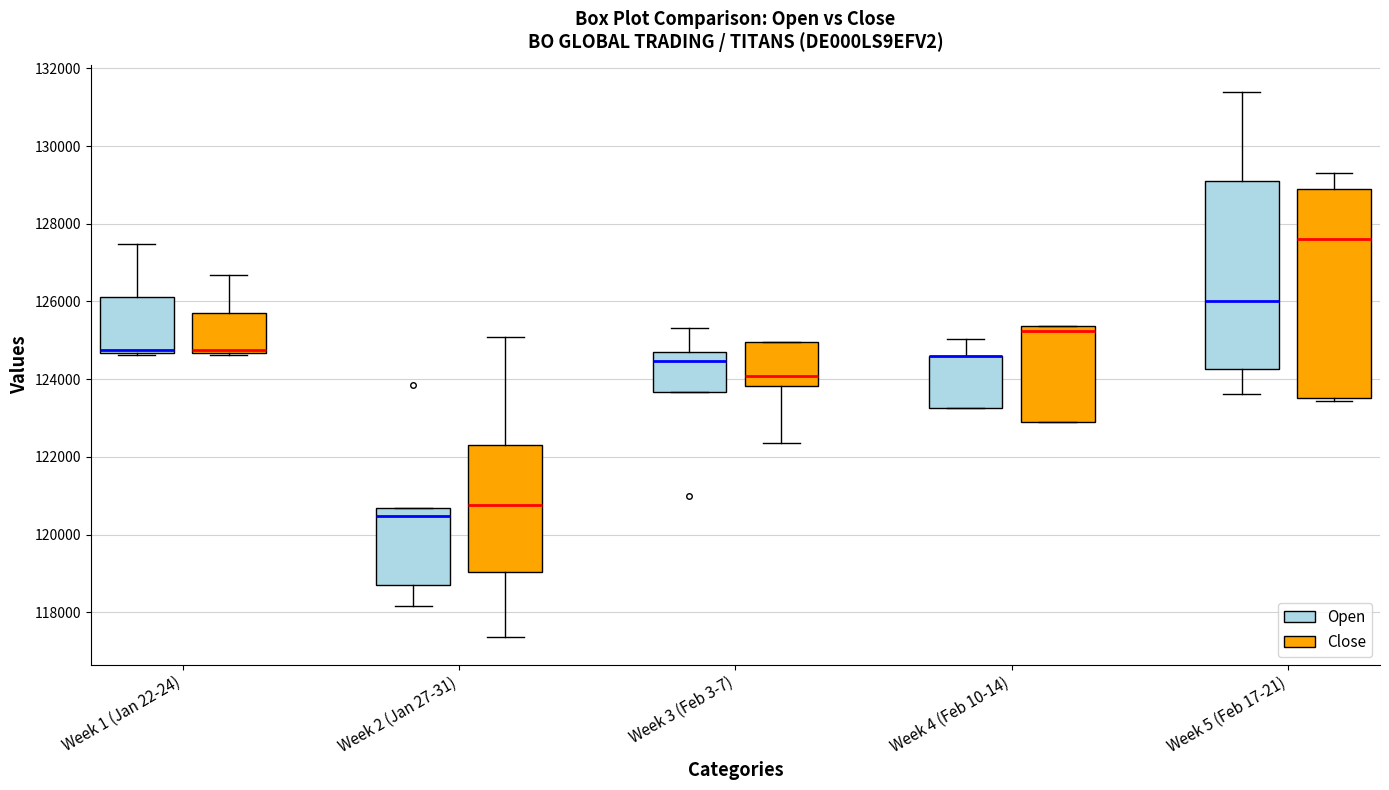

Which box is the tallest, from its lower edge to its upper edge?

Week 5 (Feb 17-21) (Close)